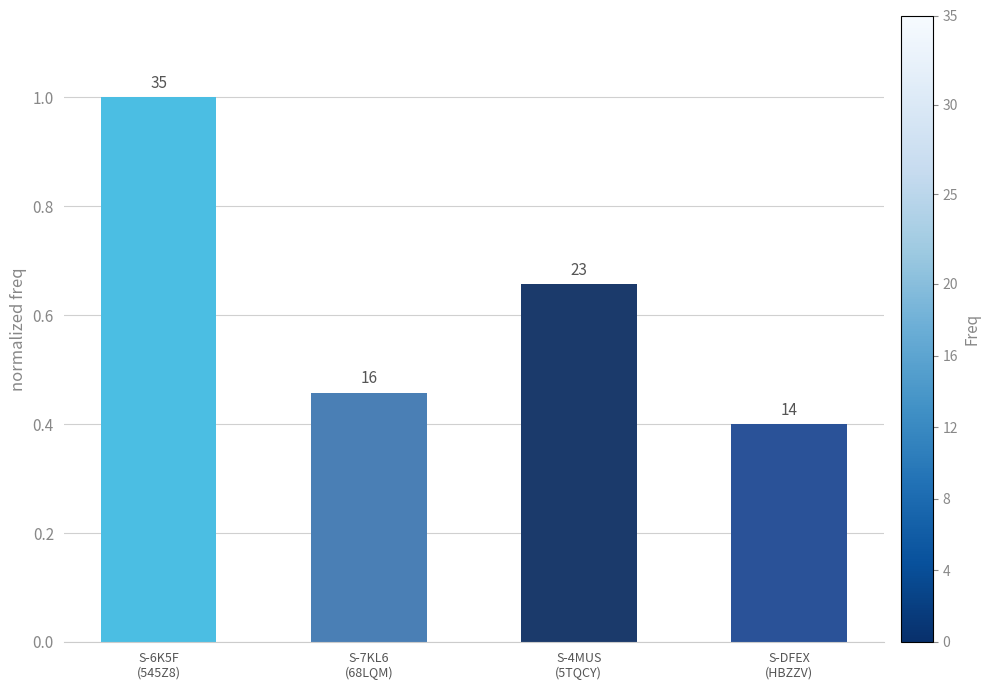

What is the value of the 1st bar from the left?

1.0